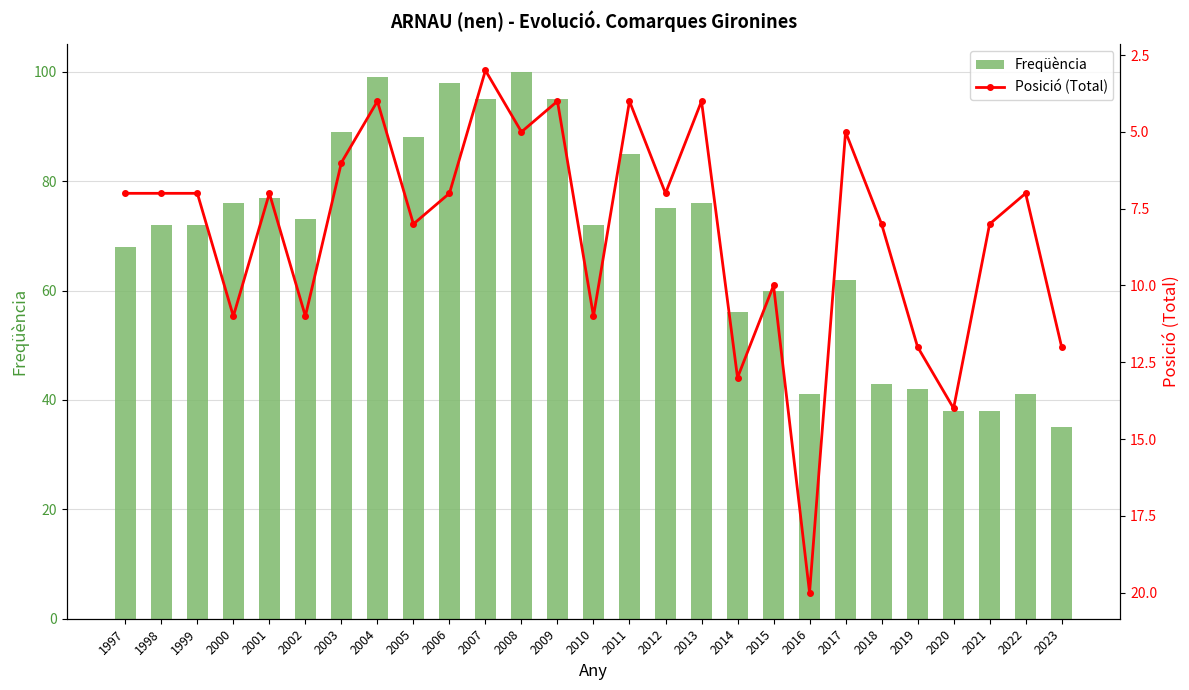

Is the value of Posició (Total) at 2001 greater than the value of Freqüència at 1998?

No